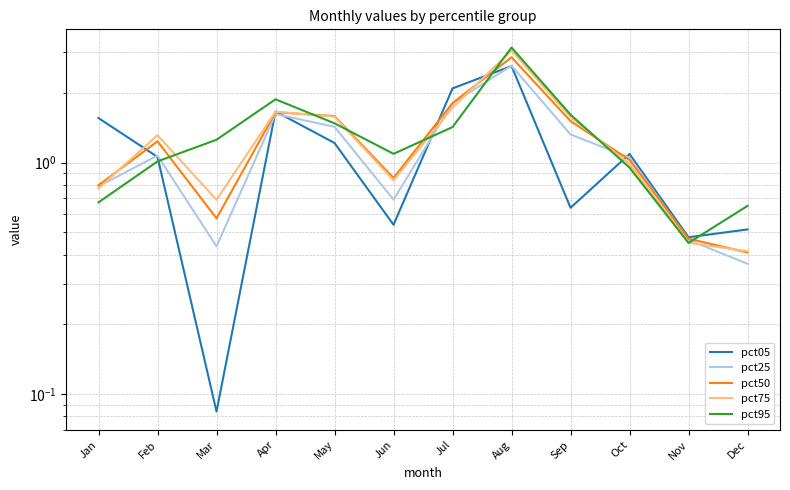

What is the value of the pct75 point at the 11th from the left?

0.5